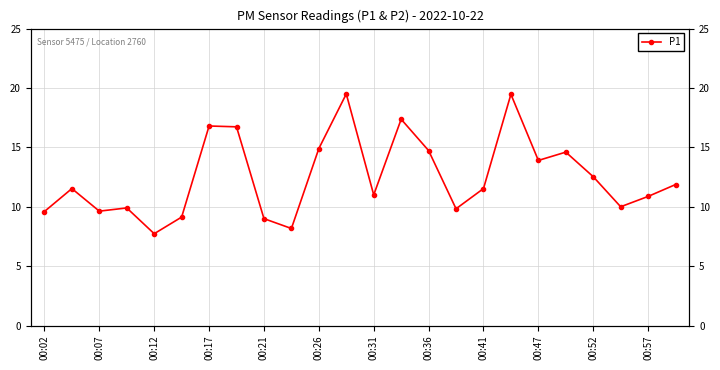

At which category does the data reach its first local valley?

00:07